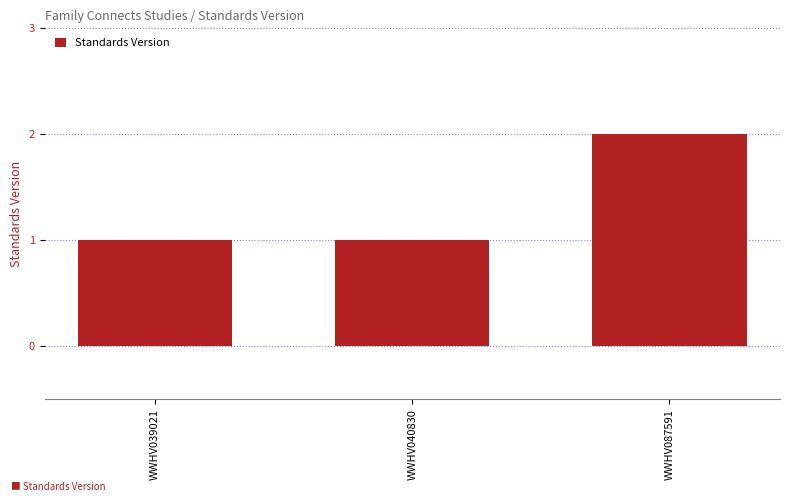

Which has a higher value, WWHV087591 or WWHV039021?

WWHV087591